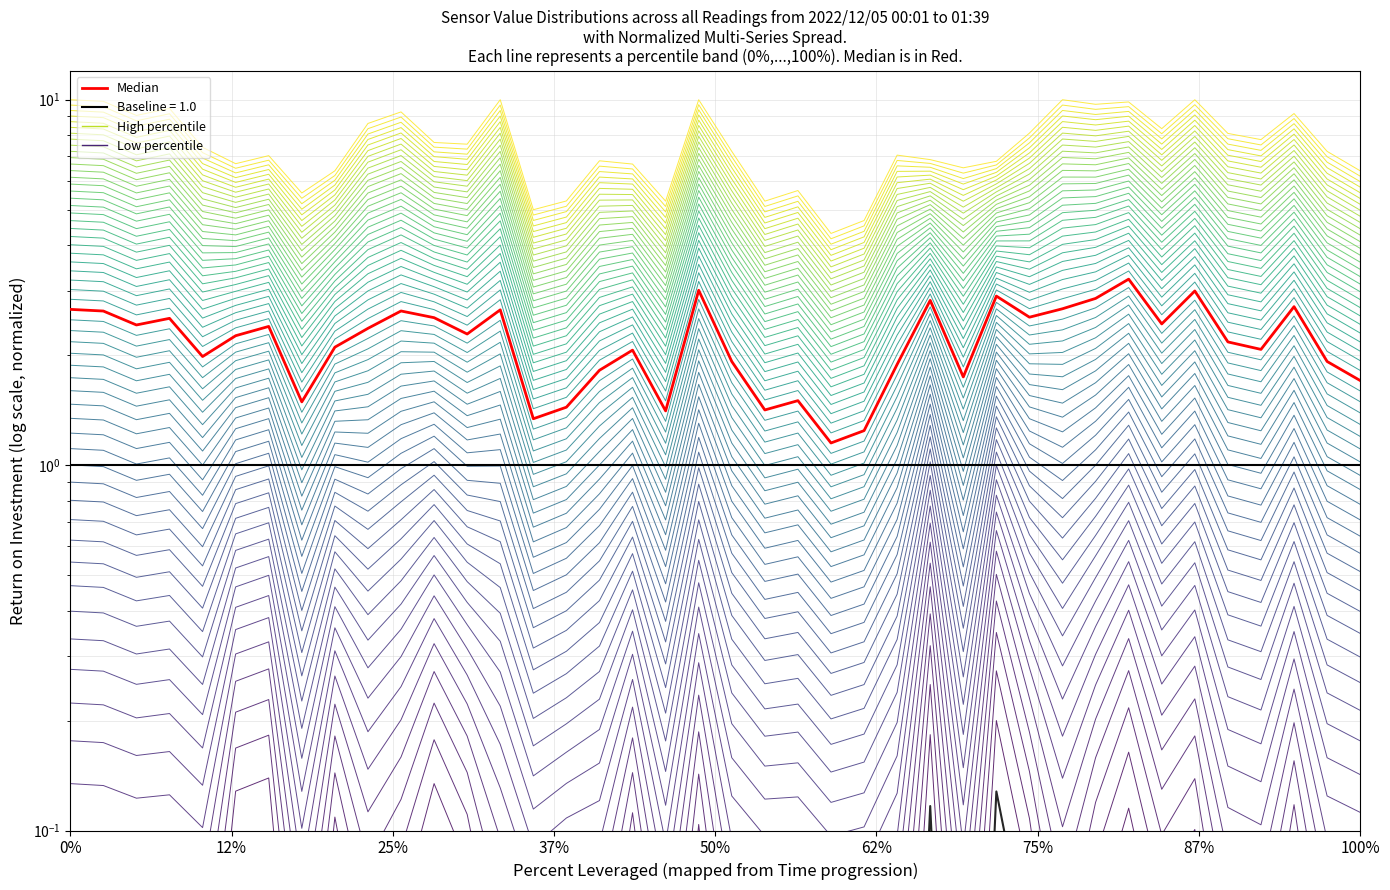

Does the chart have visible grid lines?

Yes